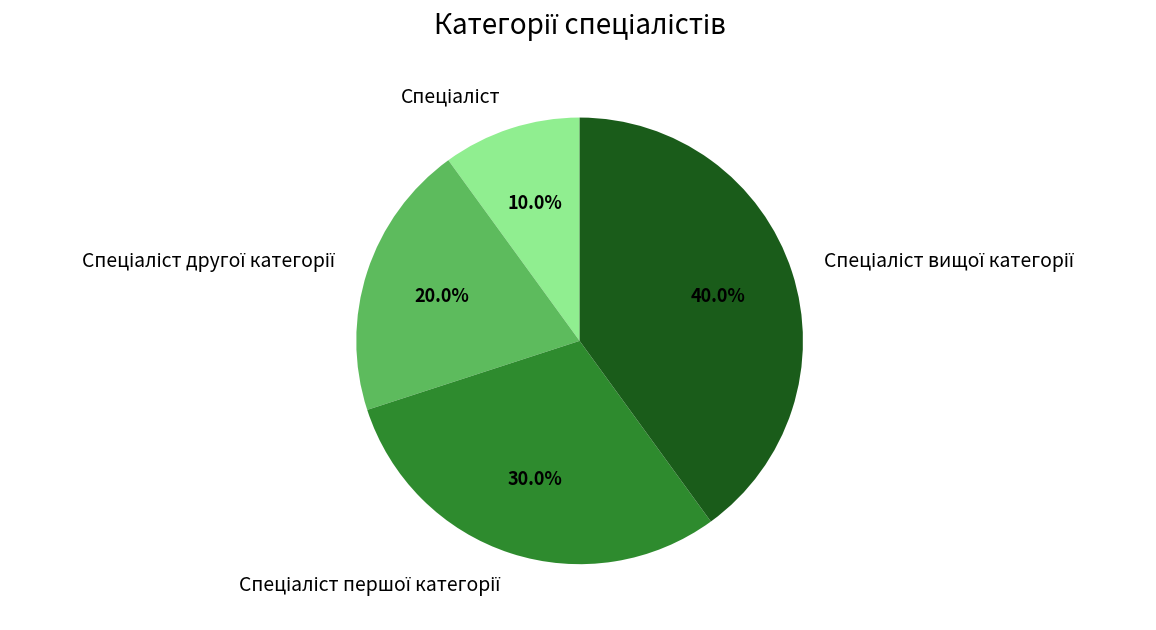

Count the number of slices in the pie.

4